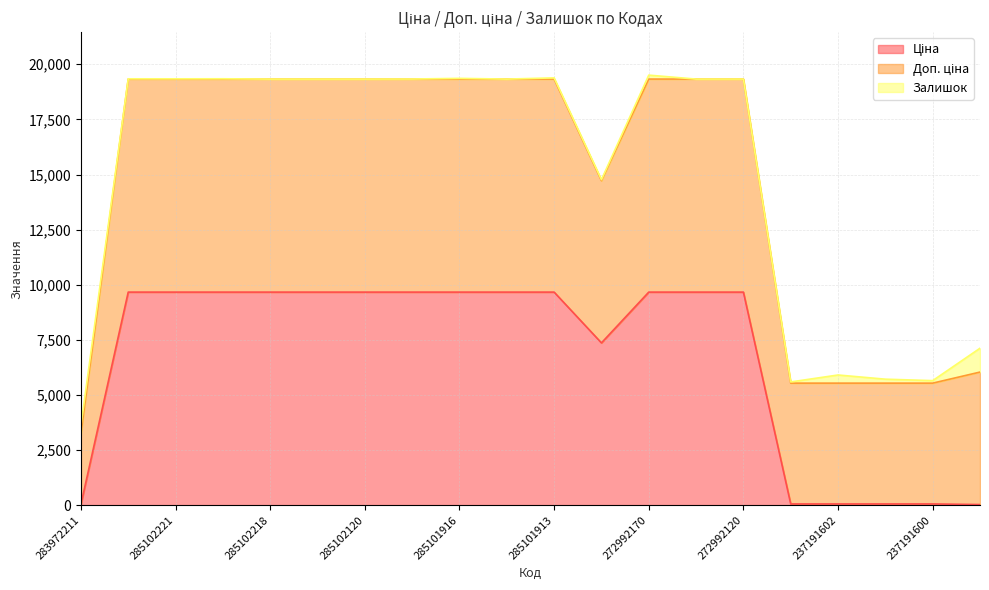

True or false: Доп. ціна and Ціна cross at least once.

False